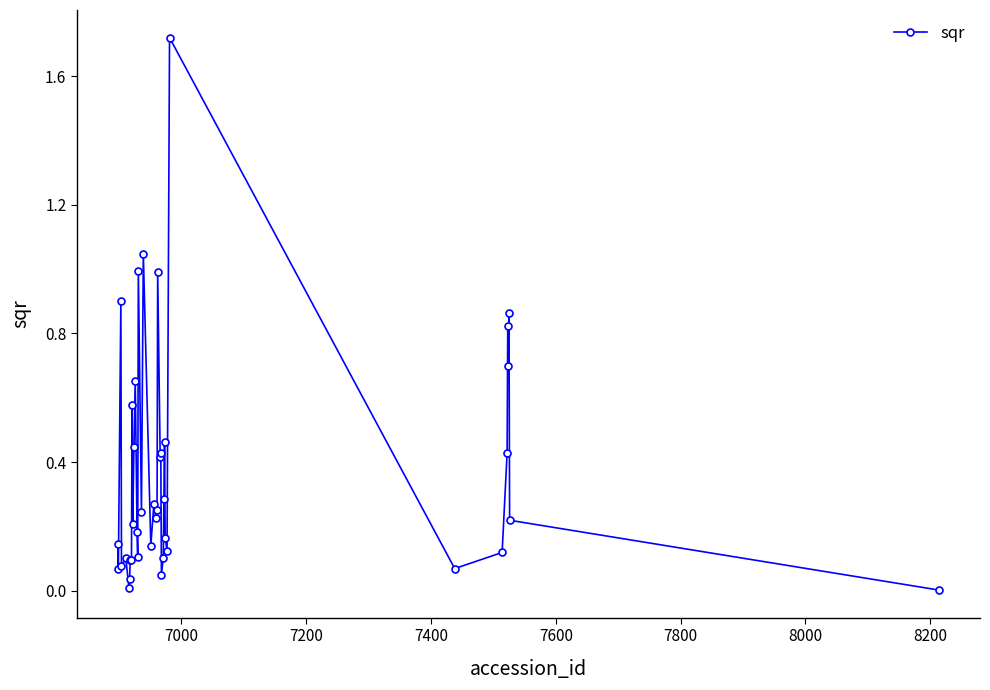

What is the sum of all values?

14.9